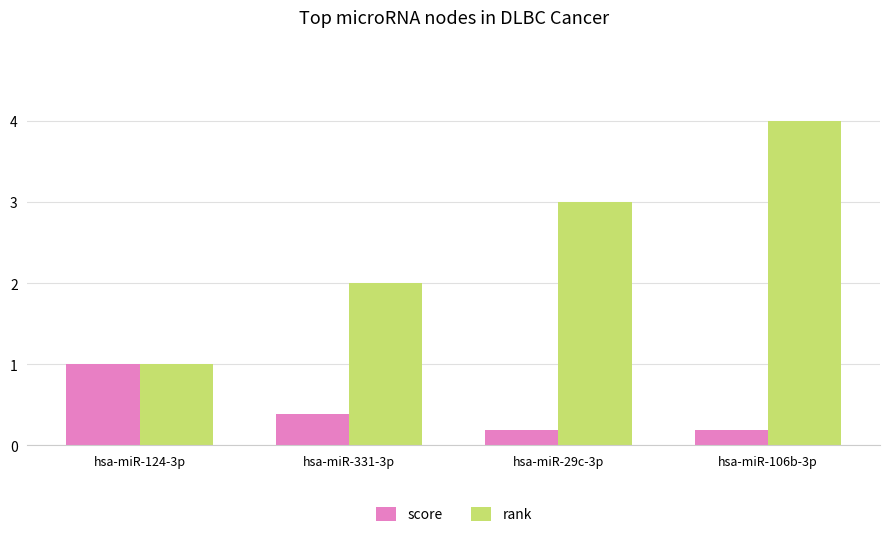

Rank the series by their average value, from lowest to highest.

score, rank